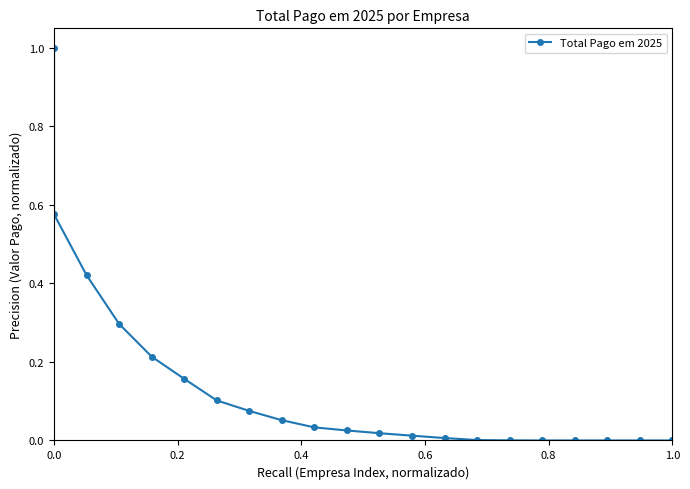

What is the greatest value displayed?

1.0